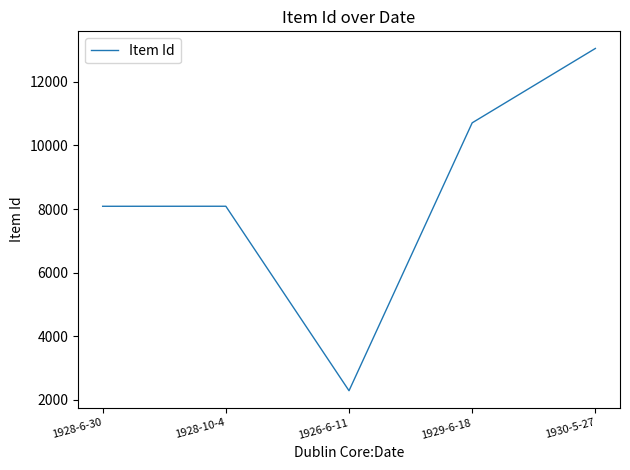

What is the sum of the values at 1926-6-11 and 1928-10-4?

10370